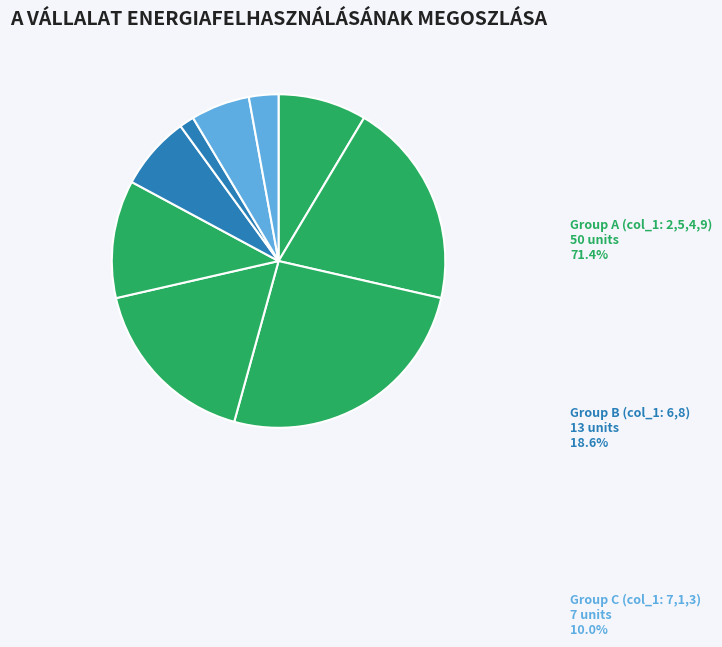

Count the number of slices in the pie.

9